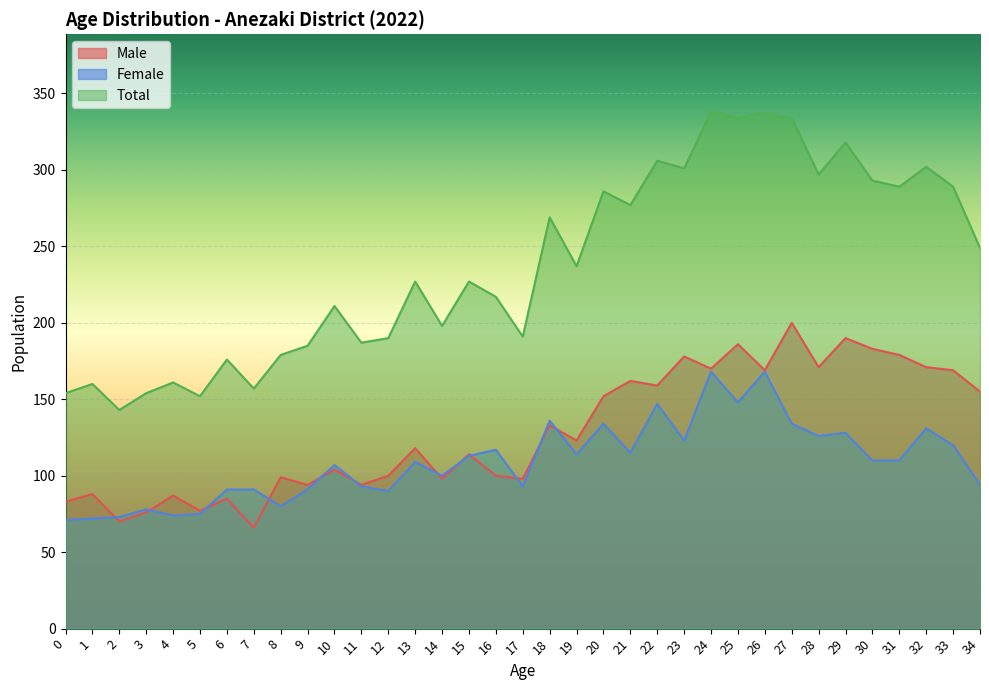

At which category does Female reach its first local peak?

3